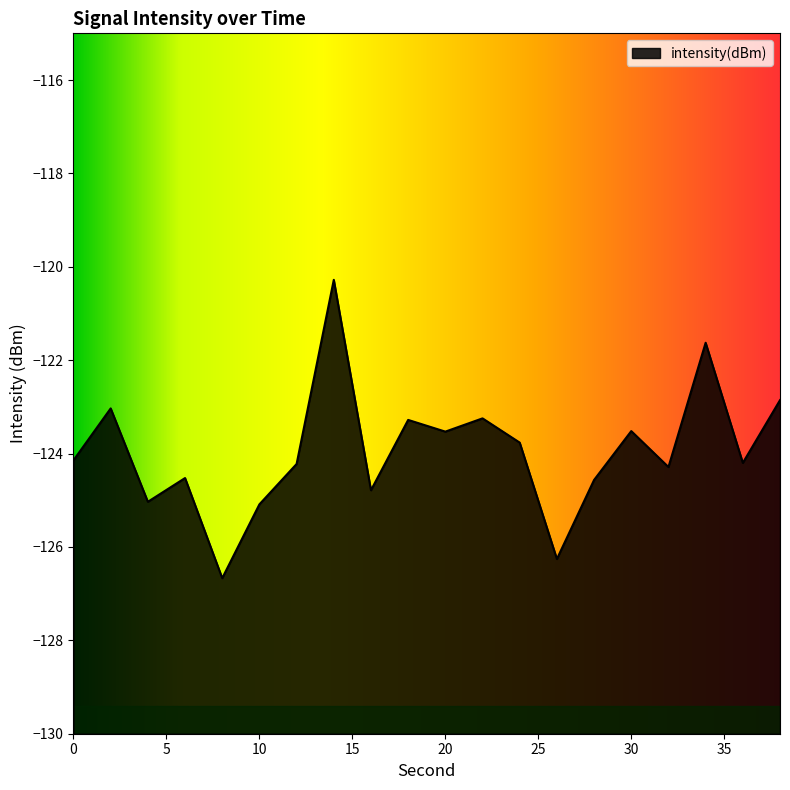

Between 24 and 34, which is larger?

34